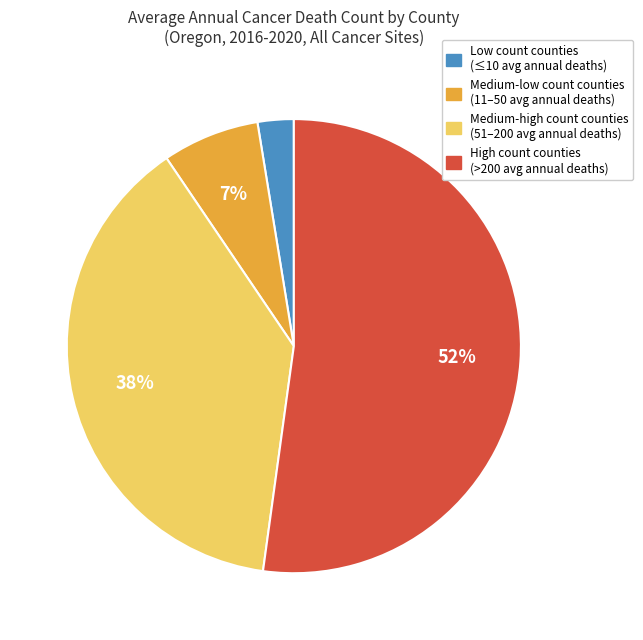

To the nearest percent, what portion does Low count counties (≤10 avg annual deaths) represent?

3%